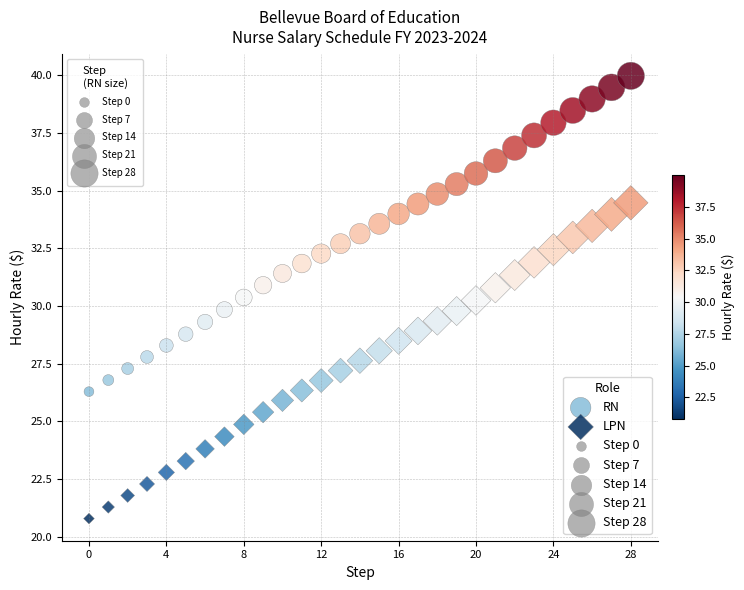

Which series contains the lowest Y value?

LPN